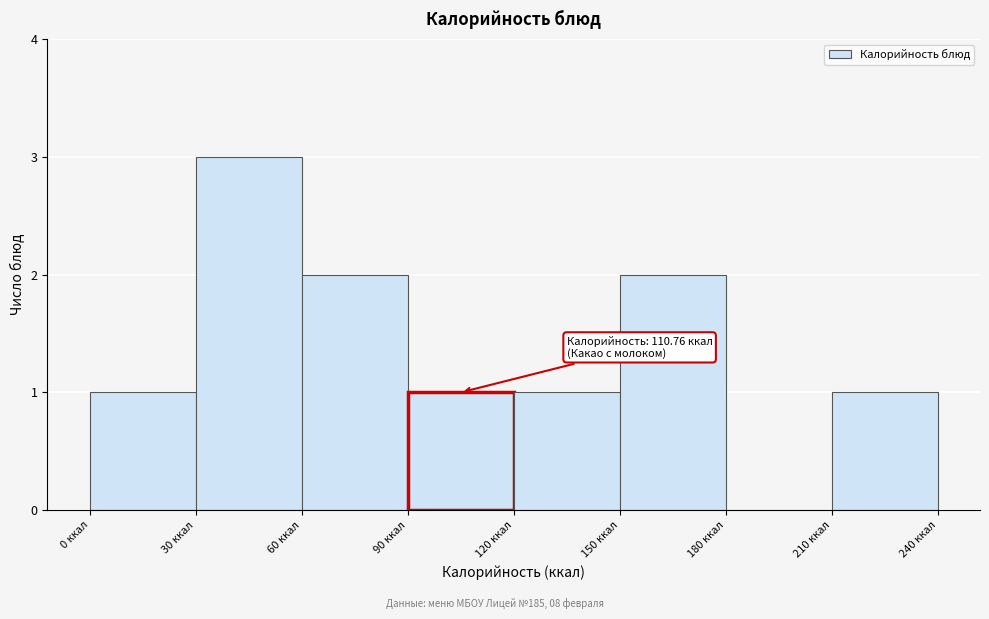

Over which range of the x-axis is the bar tallest?

30 to 60